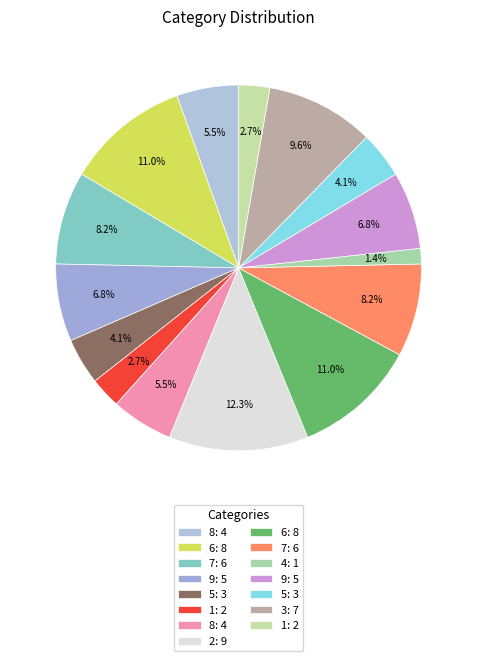

Which category has the biggest portion of the pie?

2